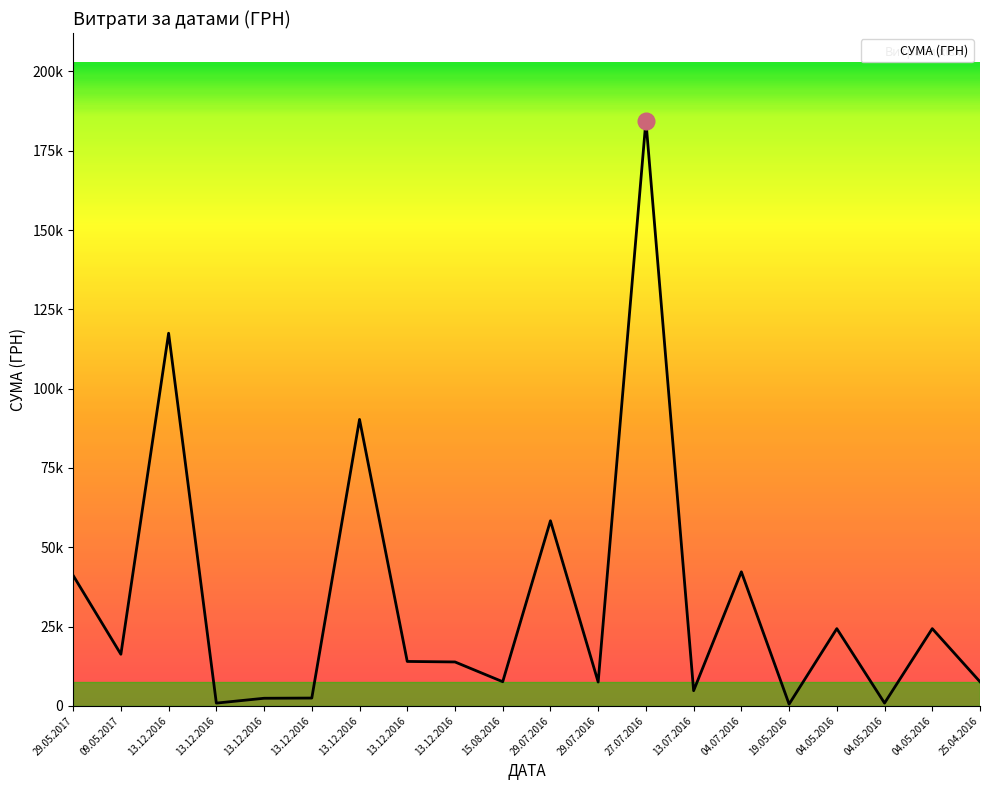

Is this an area chart (filled region under the line)?

Yes